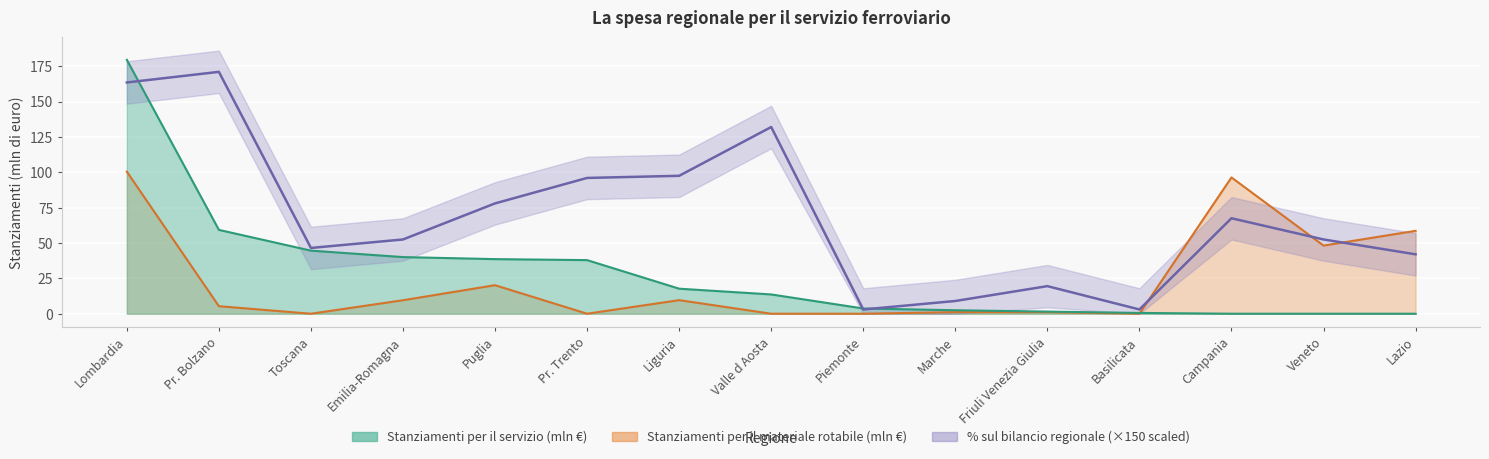

Reading right to left, what are all the values shown in this chart?

Stanziamenti per il servizio (mln €): 0.0	0.0	0.0	0.6	1.5	2.5	3.7	13.6	17.7	37.9	38.6	40.0	44.6	59.3	179.5
Stanziamenti per il materiale rotabile (mln €): 58.6	48.2	96.3	0.0	1.1	1.1	0.0	0.0	9.6	0.0	20.2	9.5	0.0	5.3	100.4